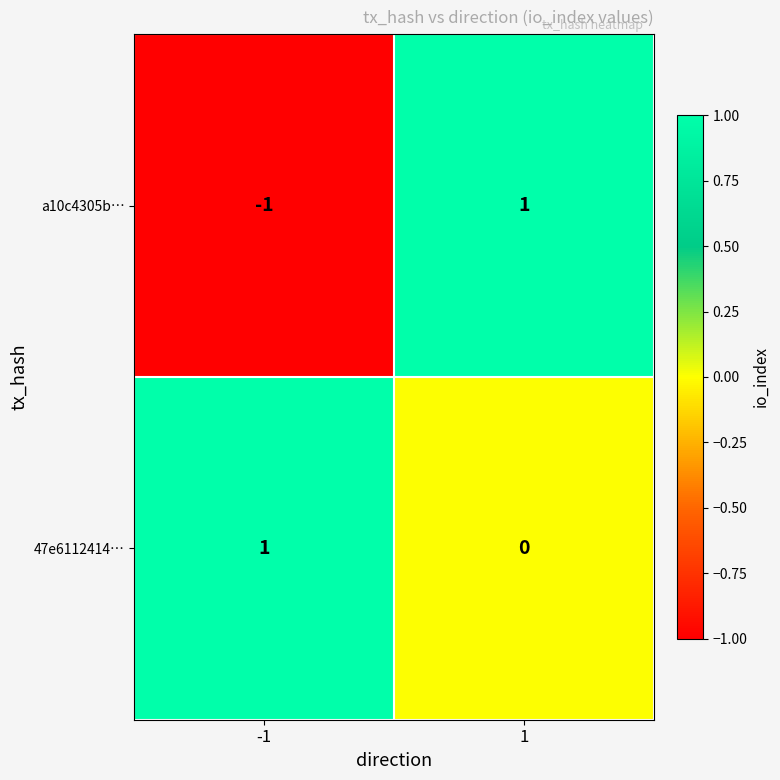

Reading right to left, list all the values displayed in this chart.

a10c4305b…: 1	-1
47e6112414…: 0	1